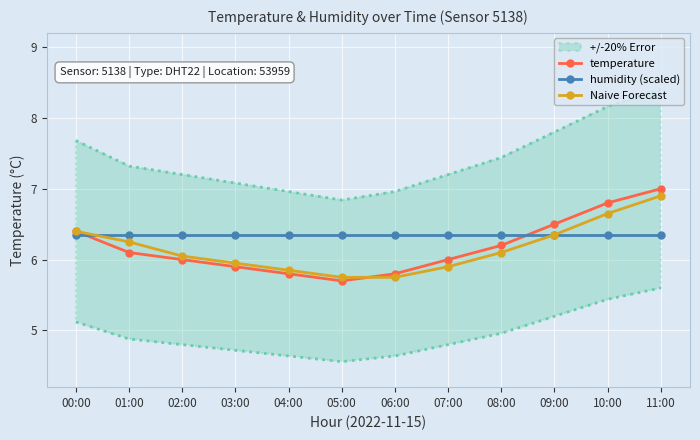

How many series are shown in this chart?

3